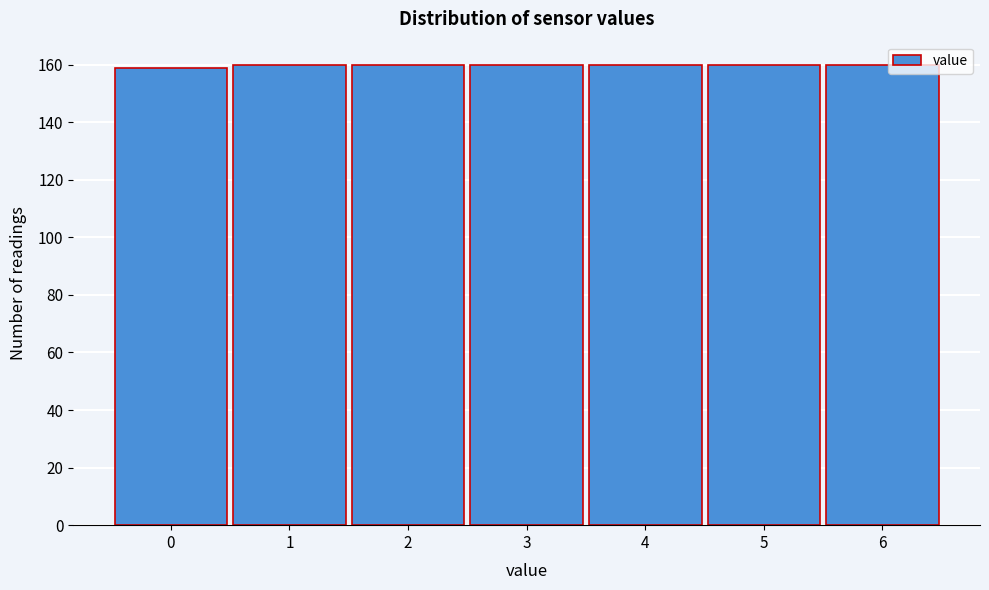

Reading right to left, extract all data points from this chart.

6=160	5=160	4=160	3=160	2=160	1=160	0=159